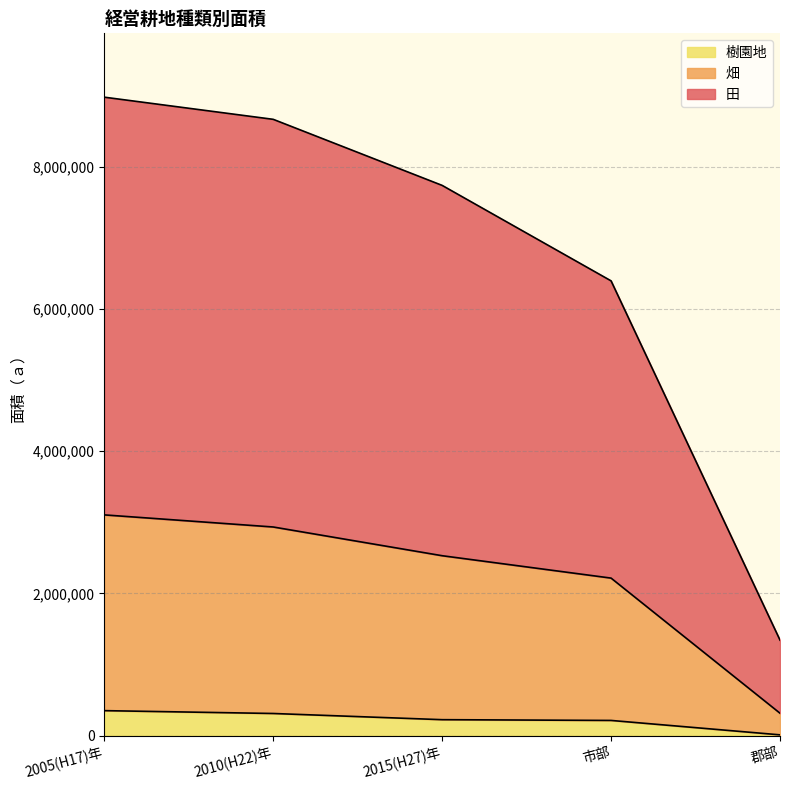

Which series changed the most between 2015(H27)年 and 市部?

田